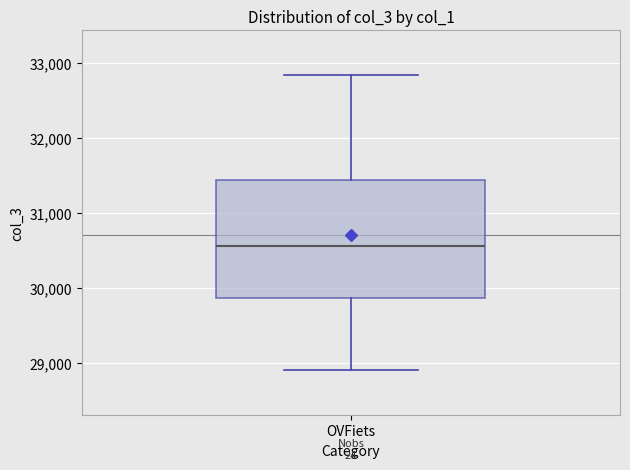

Read this box plot against the y-axis: the position of the median line, the range covered by the box, and the ends of both whiskers. The values are not printed on the chart, so give them approximately, as read against the axis.

median 30600, box 29900 to 31400, whiskers 28900 to 32800